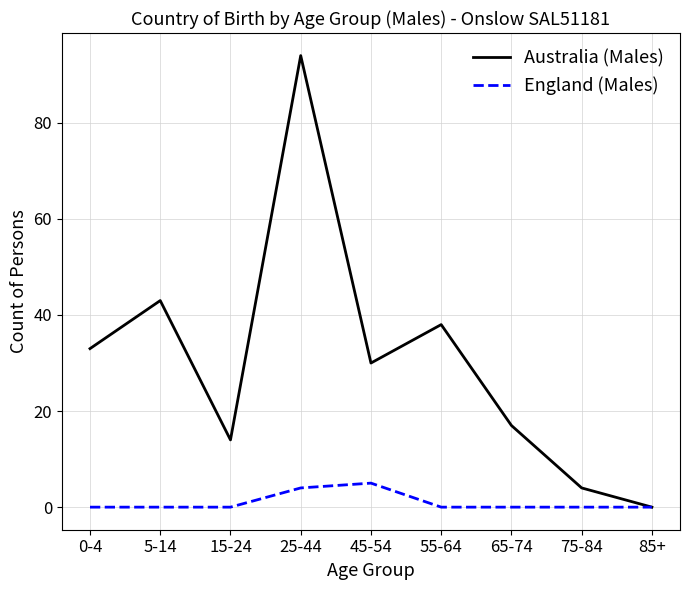

Does the chart display data point markers on the line(s)?

No